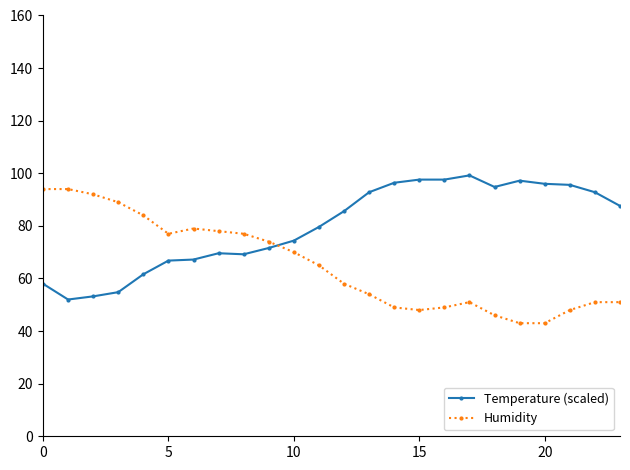

Which series has the largest total across all categories?

Temperature (scaled)